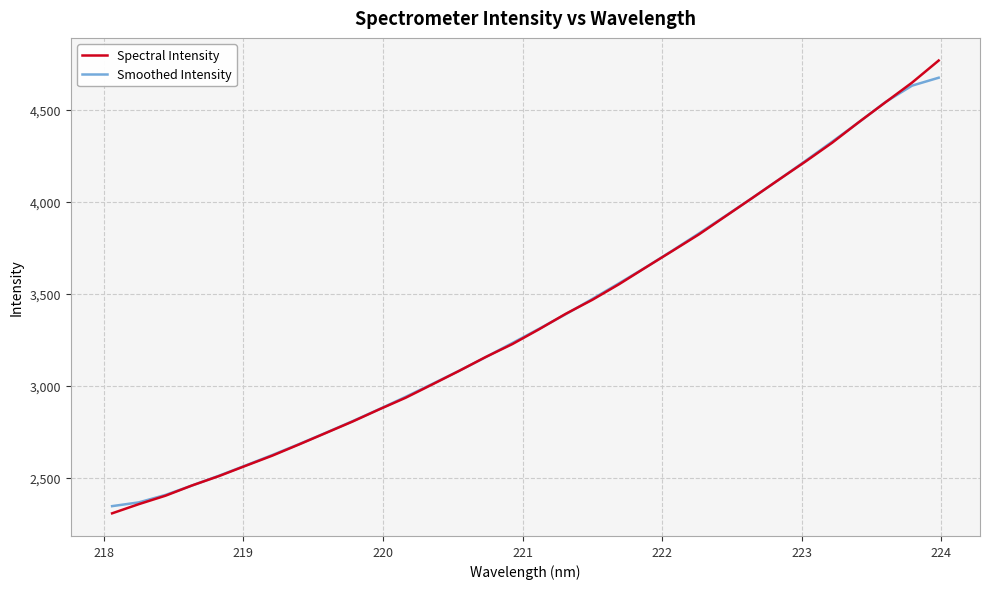

What is the highest value of the Smoothed Intensity series?

4675.0